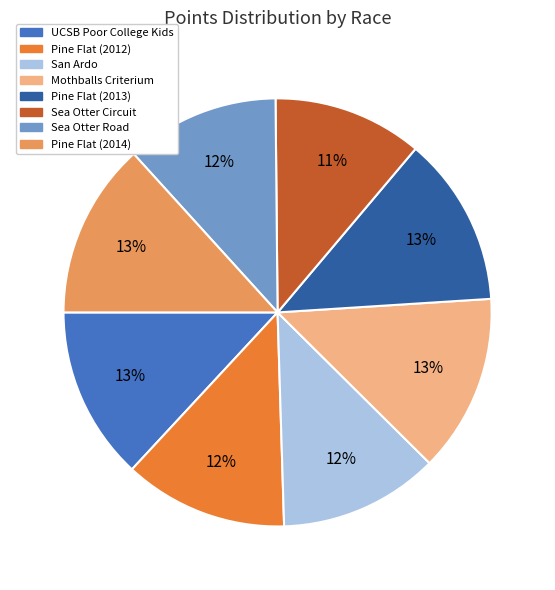

To the nearest percent, what percentage of the pie is Mothballs Criterium?

13%